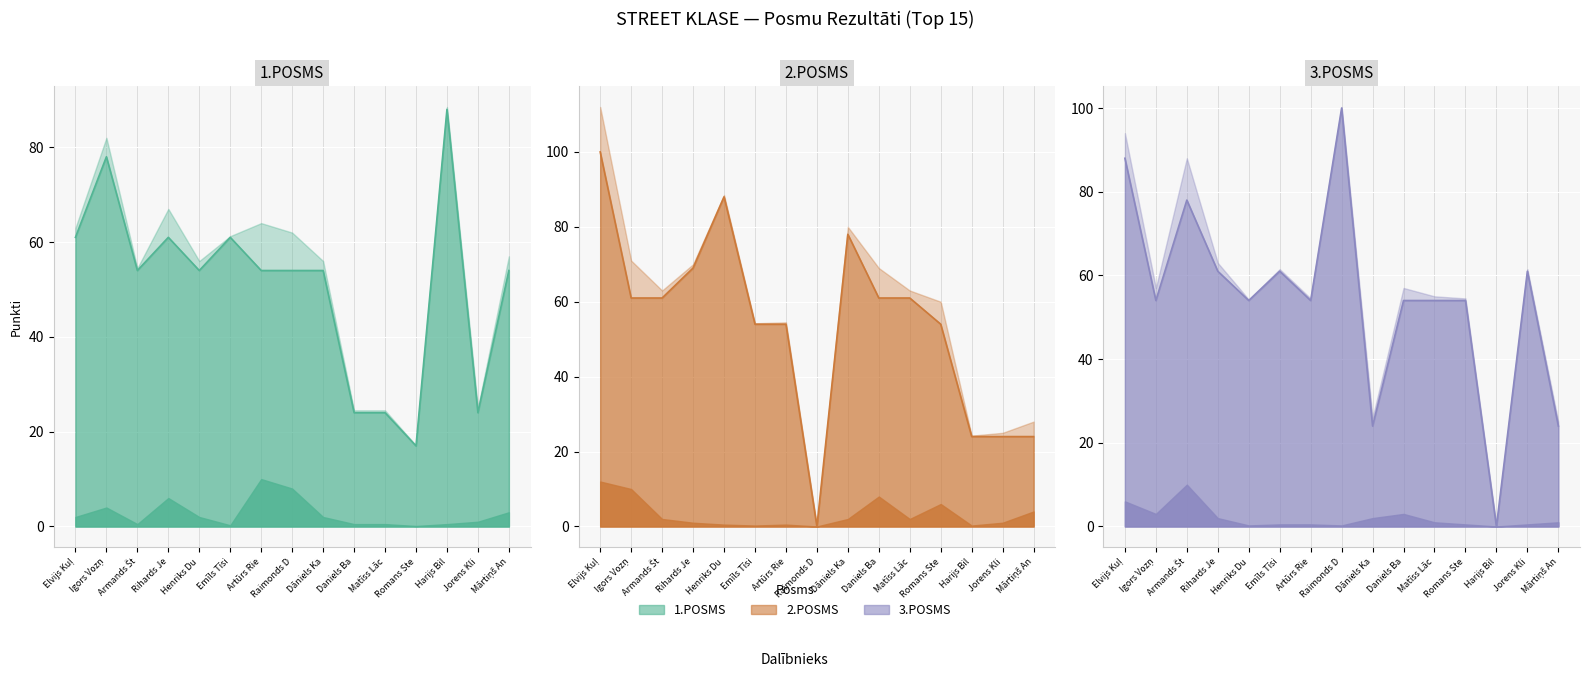

At which category does 1.POSMS Fināls reach its first local peak?

Igors Vozņ